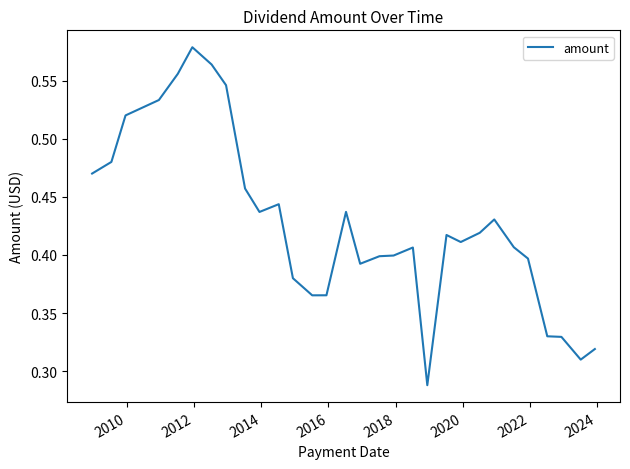

How many lines are shown in the chart?

1